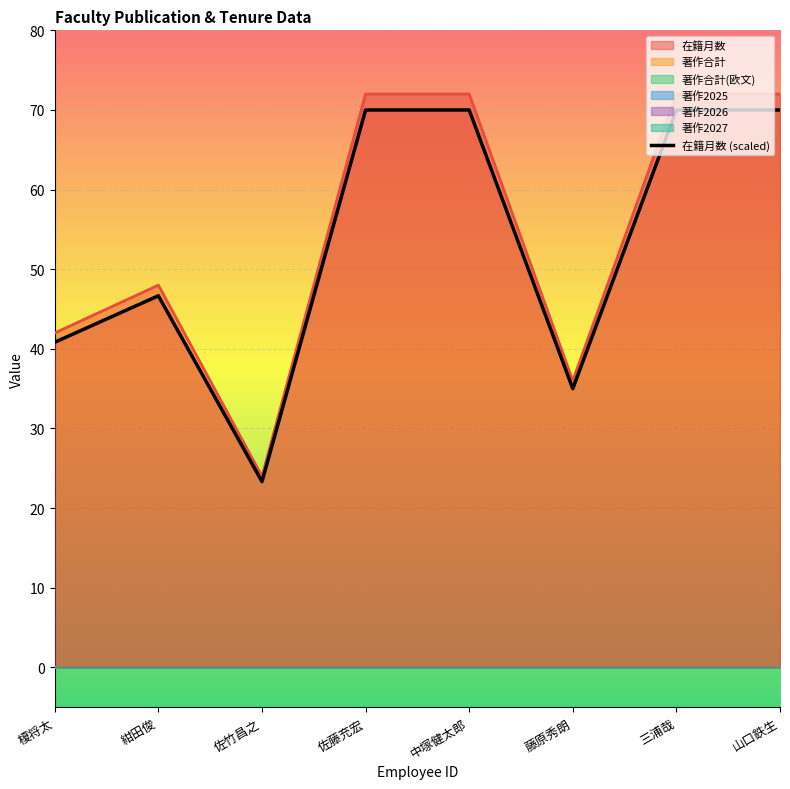

How many values are below 70?

4